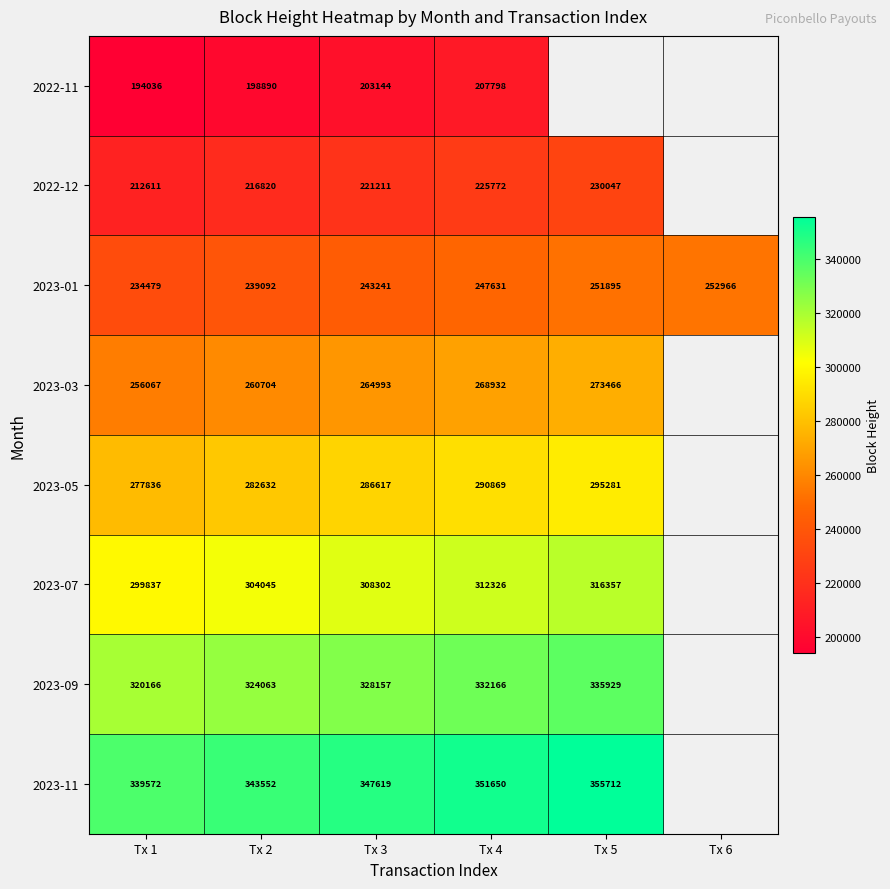

What is the total value across all series at Tx 2?

2169798